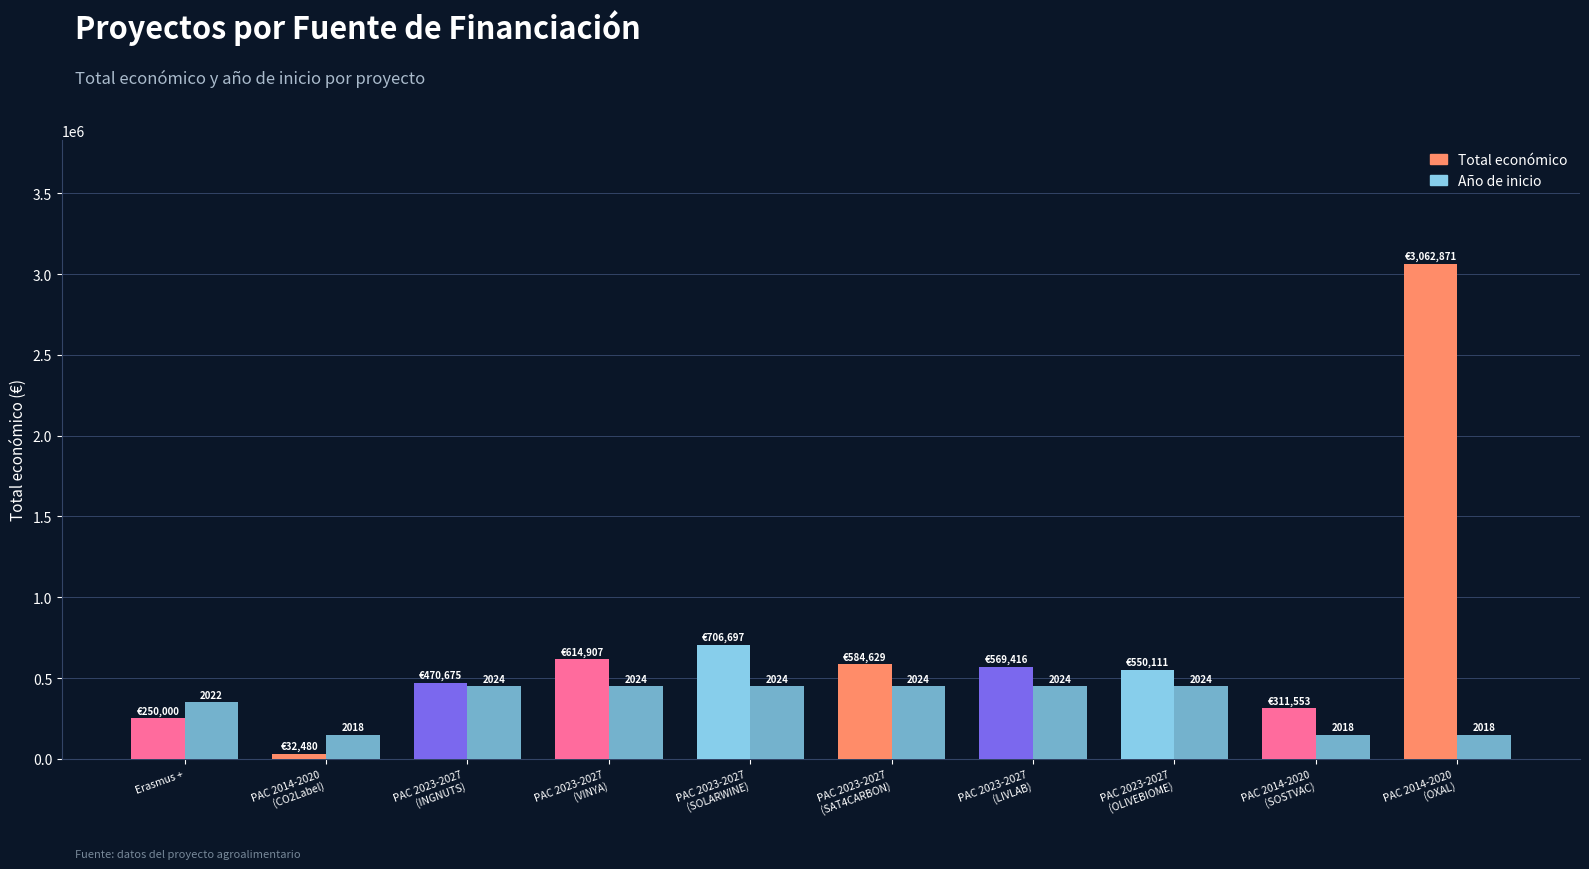

What is the approximate value of Total económico at PAC 2014-2020
(SOSTVAC)?

311553